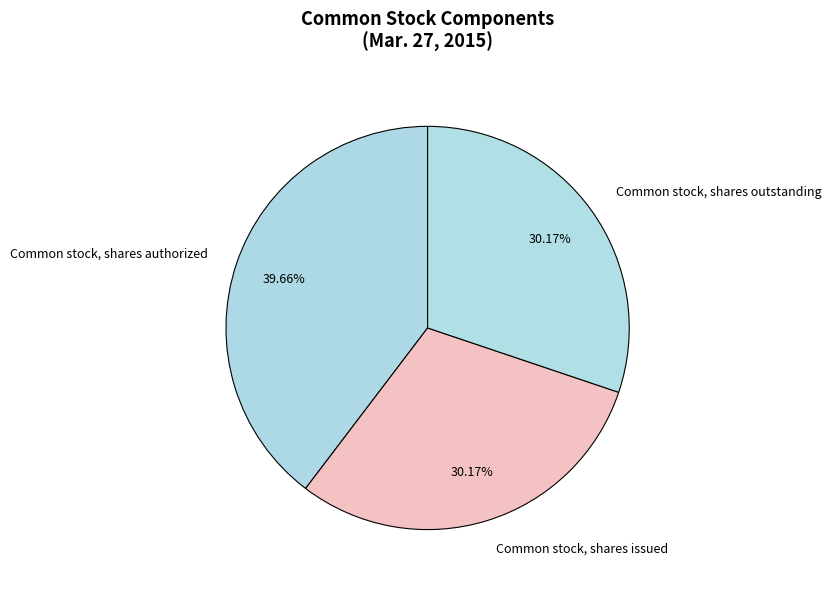

To the nearest percent, what is the combined percentage of Common stock, shares authorized and Common stock, shares outstanding?

70%